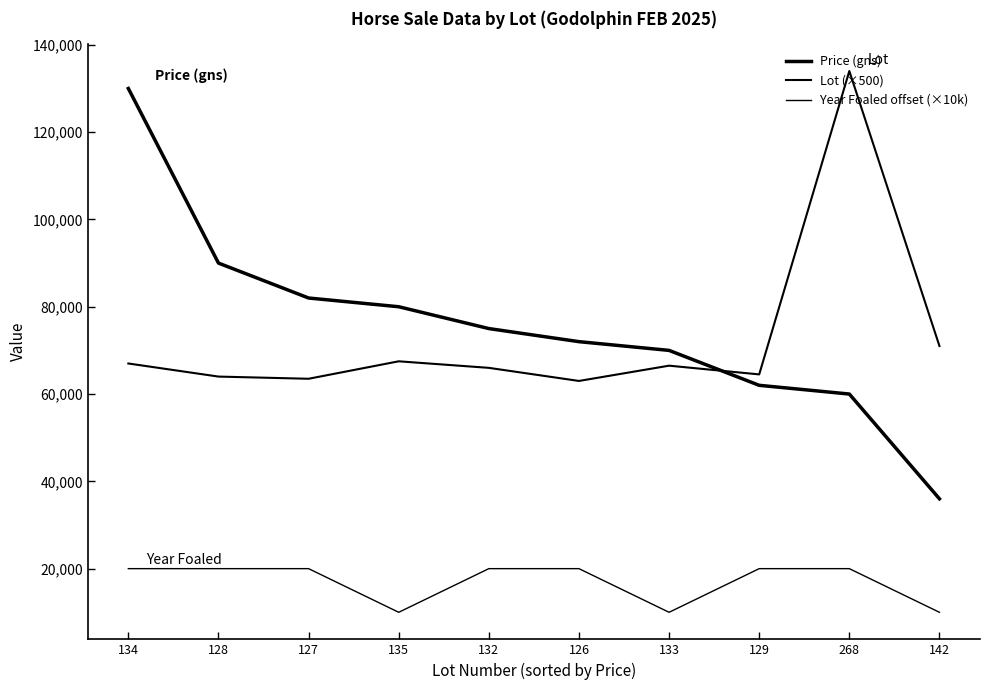

What is the average value of the Price (gns) series?

75700